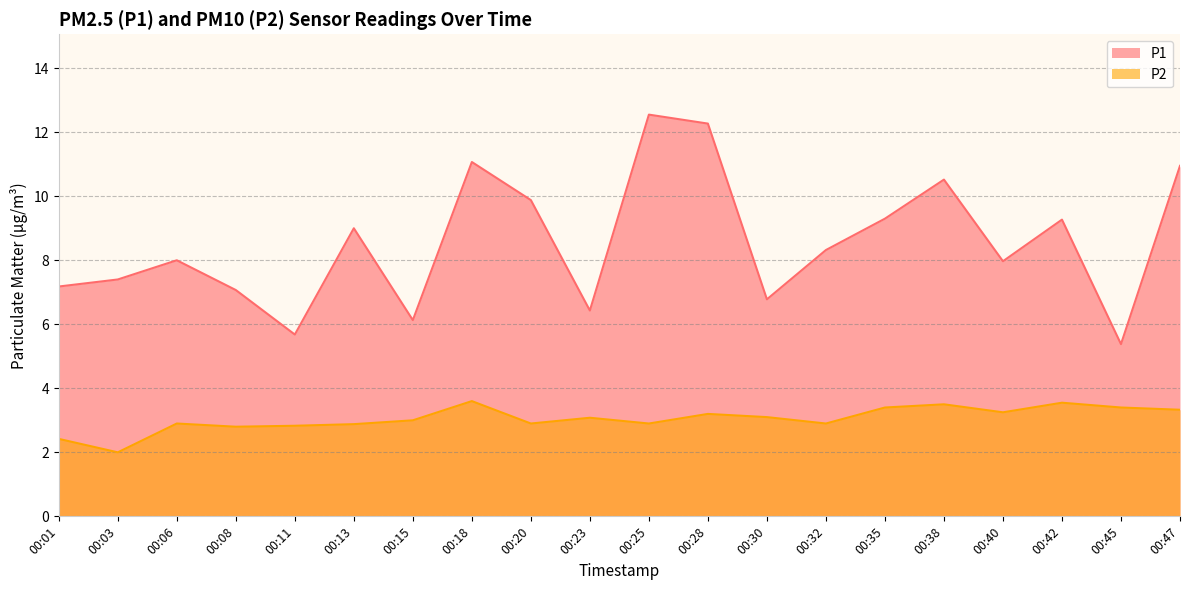

What is the difference between the highest and lowest values at 00:03?

5.4